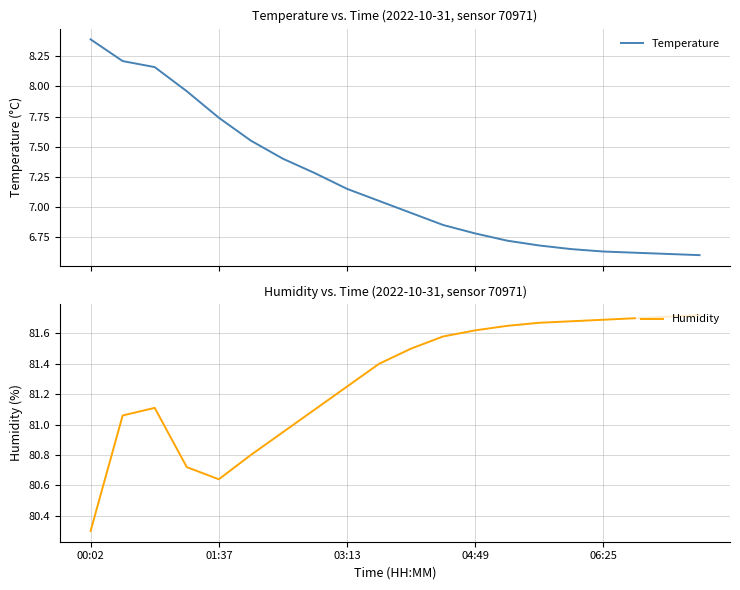

What is the difference between the Temperature values at 00:02 and 14?

1.7